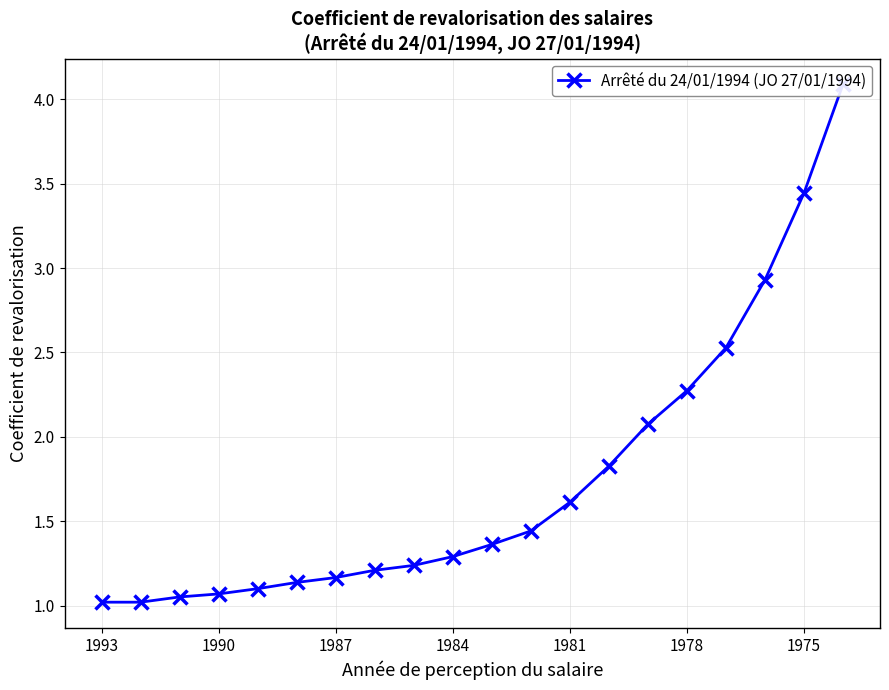

True or false: the data has more than 0 interior local peaks.

False